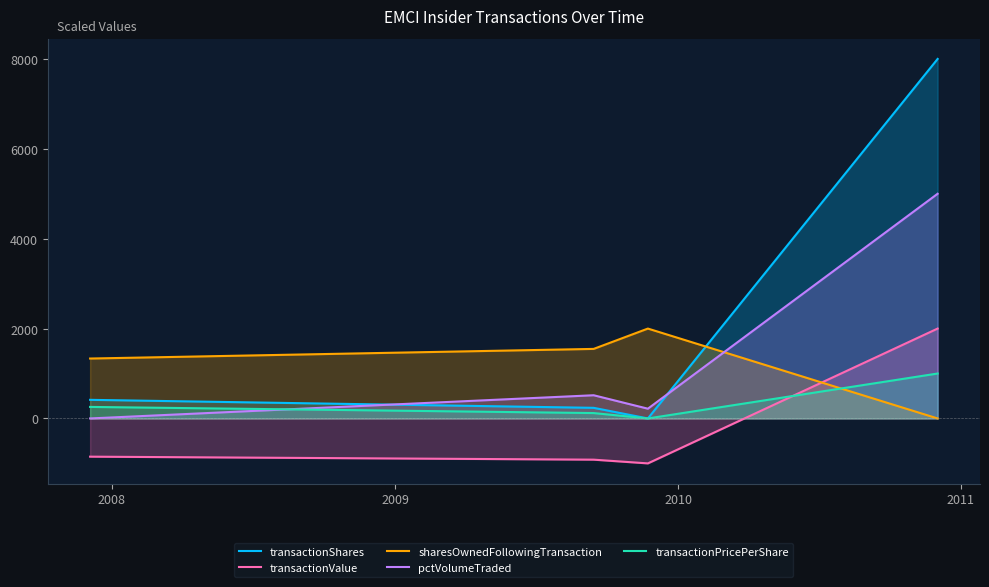

Which series has the widest spread of values?

transactionShares